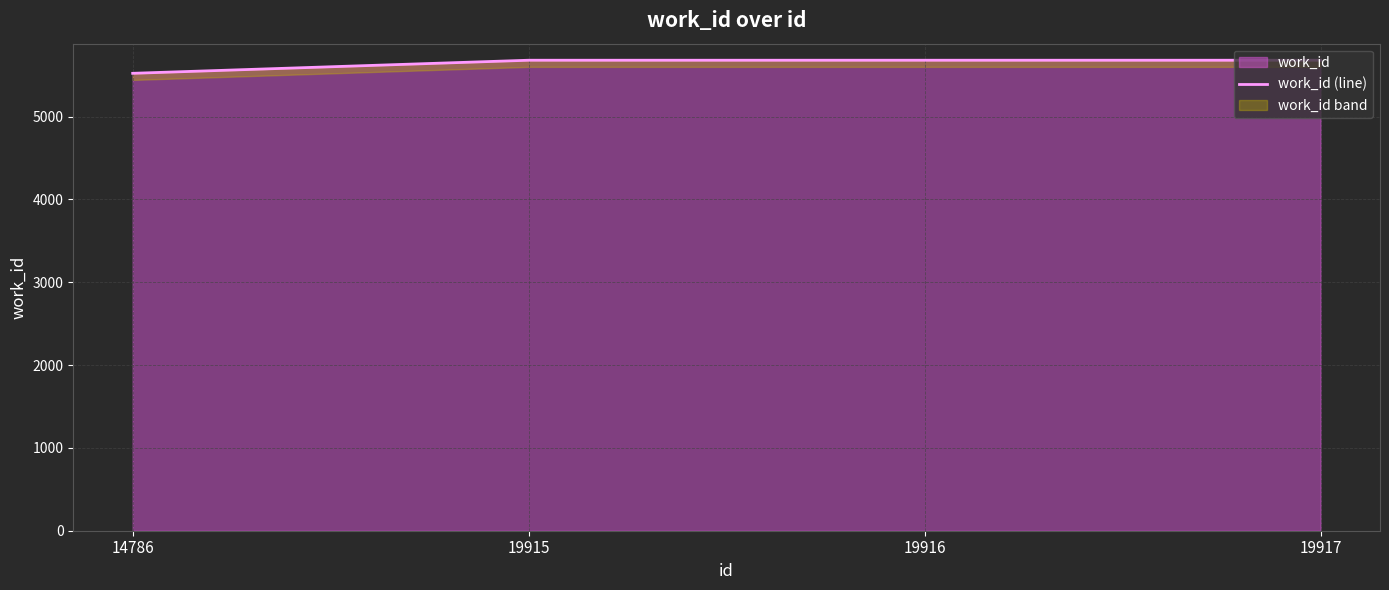

Reading left to right, what are all the values shown in this chart?

14786=5523	19915=5681	19916=5681	19917=5681